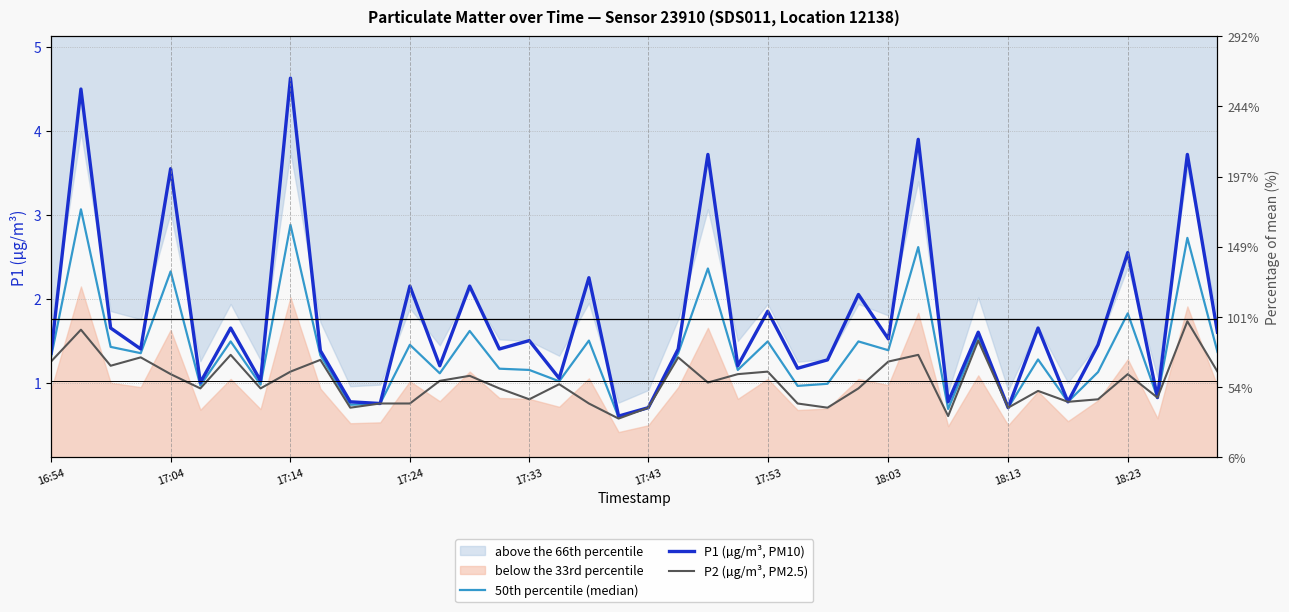

The value of P1 (µg/m³, PM10) at 25 is 1.9. True or false?

False